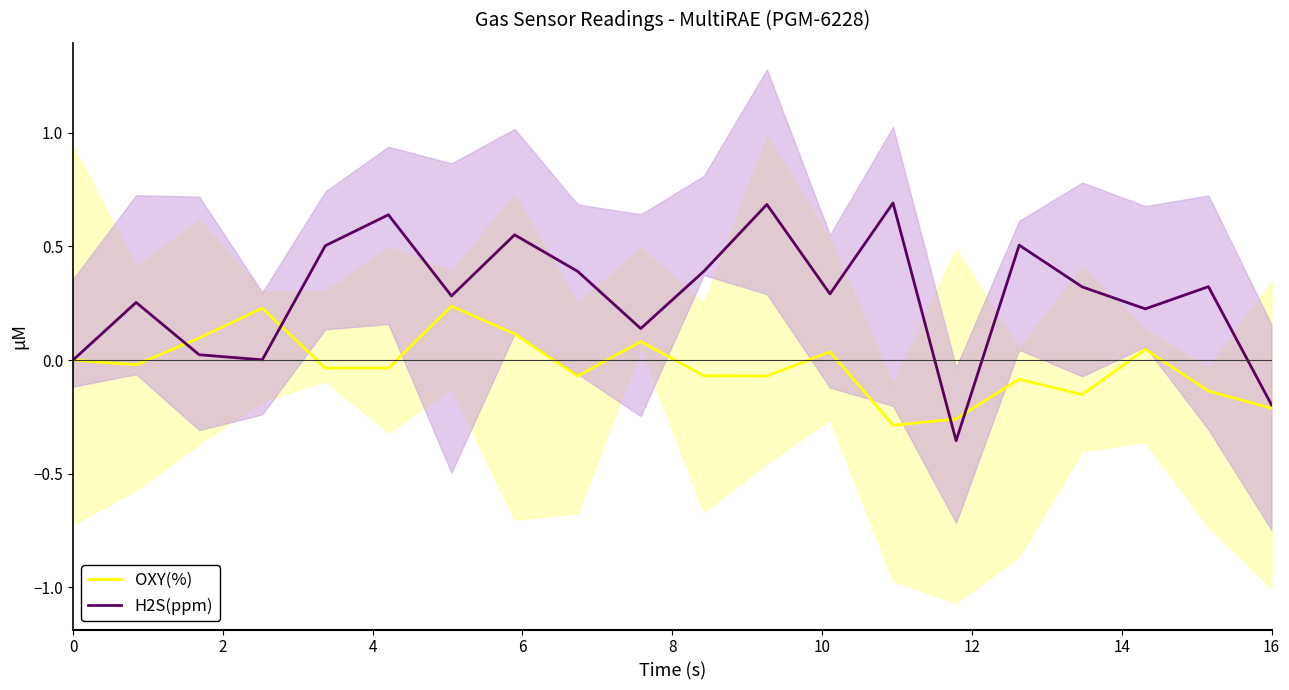

What are all the series names shown in the legend?

OXY(%), H2S(ppm)